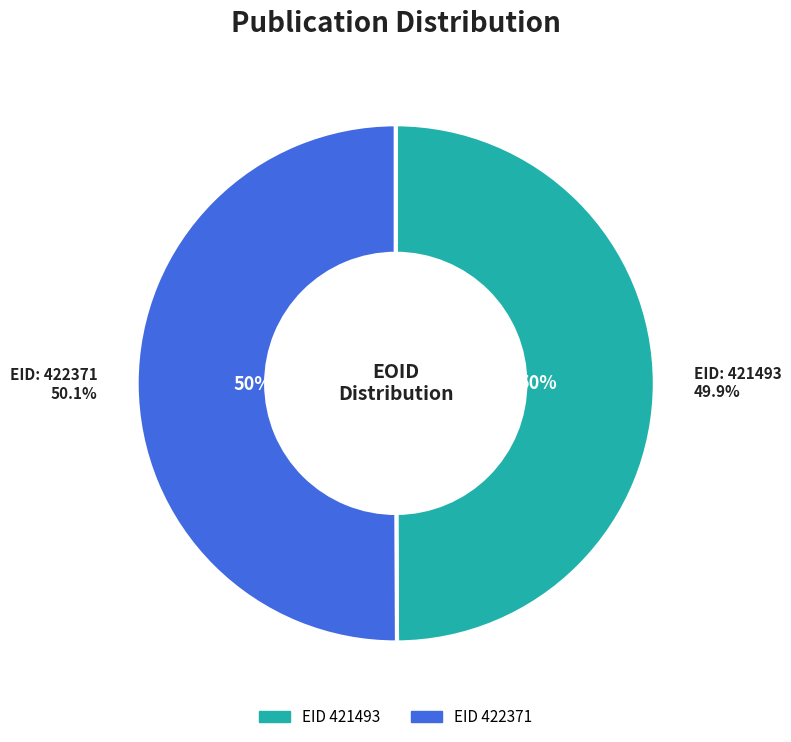

How many segments does this pie chart have?

2